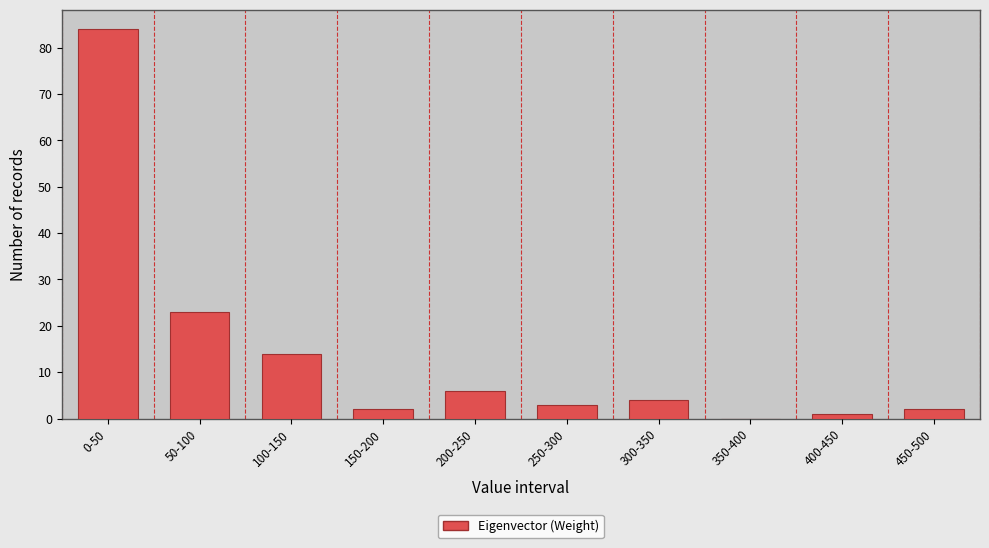

Reading left to right, what are all the values shown in this chart?

0-50=84	50-100=23	100-150=14	150-200=2	200-250=6	250-300=3	300-350=4	350-400=0	400-450=1	450-500=2